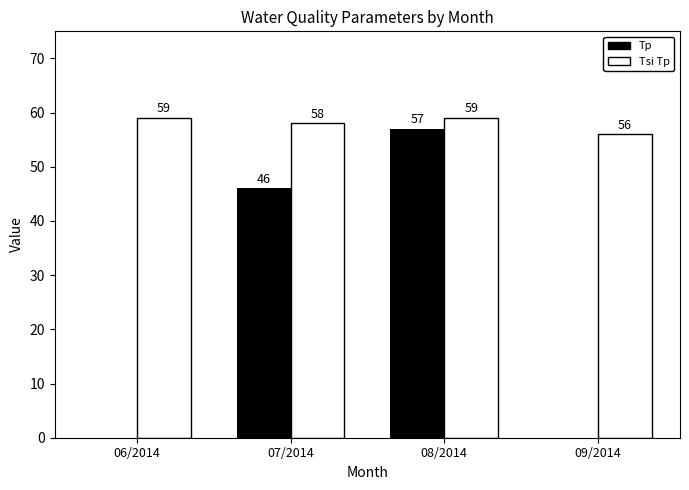

What is the maximum value for Tsi Tp?

59